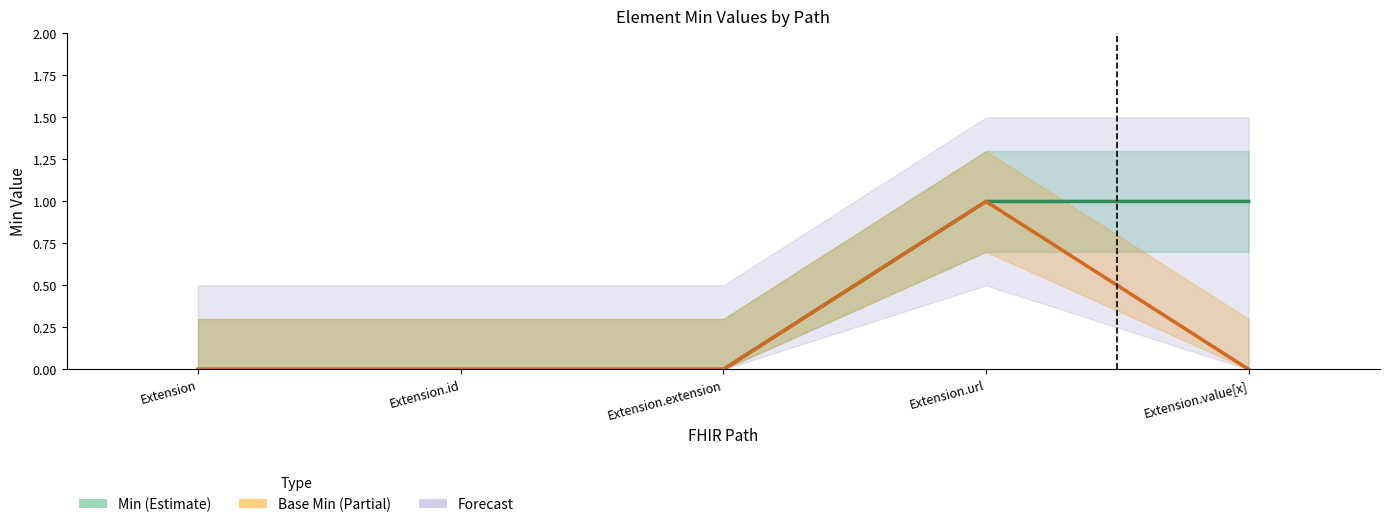

The Min series shows 1 at Extension.value[x]. True or false?

True